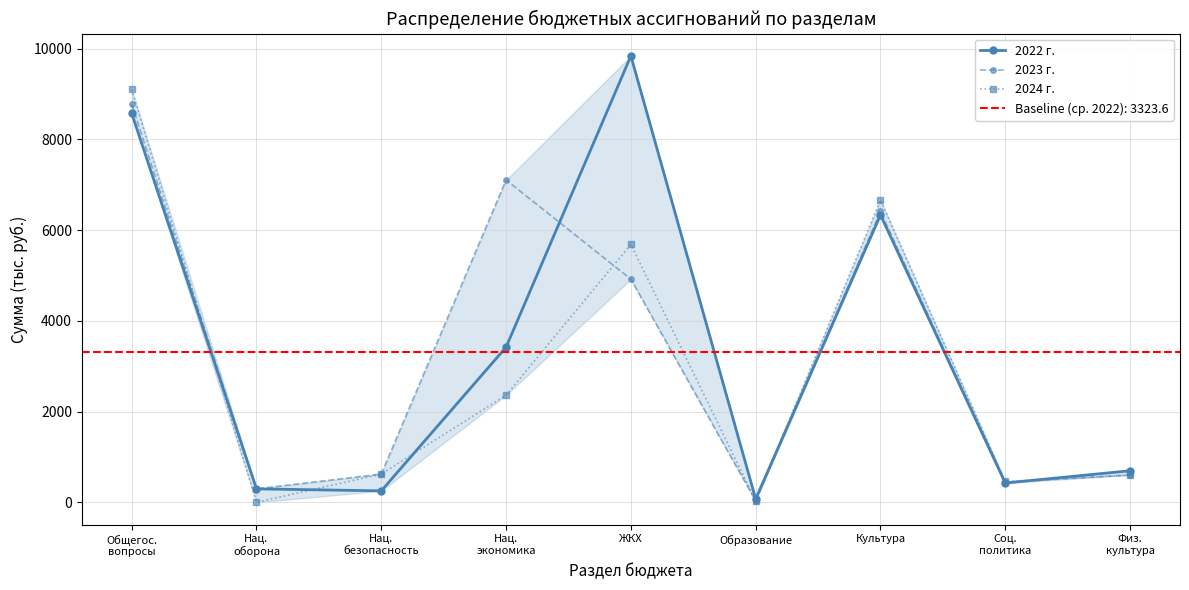

List the labels in order of 2024 г. value, largest first.

Общегос.
вопросы, Культура, ЖКХ, Нац.
экономика, Нац.
безопасность, Физ.
культура, Соц.
политика, Образование, Нац.
оборона